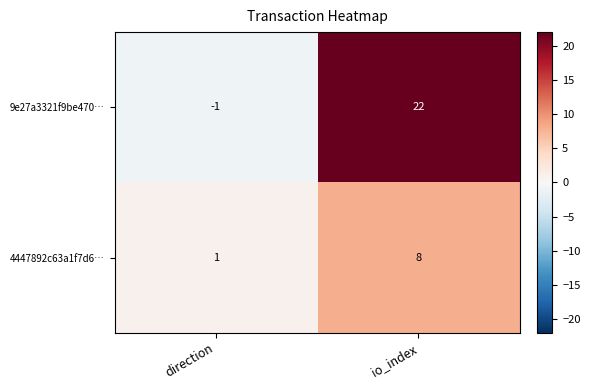

At which label does 9e27a3321f9be470… reach its minimum?

direction